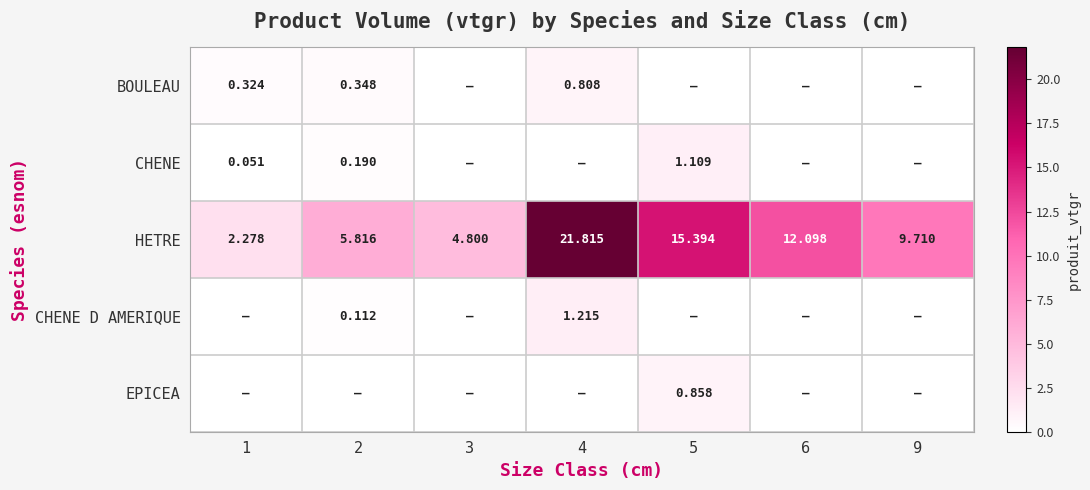

Which category has the lowest value across all series?

3